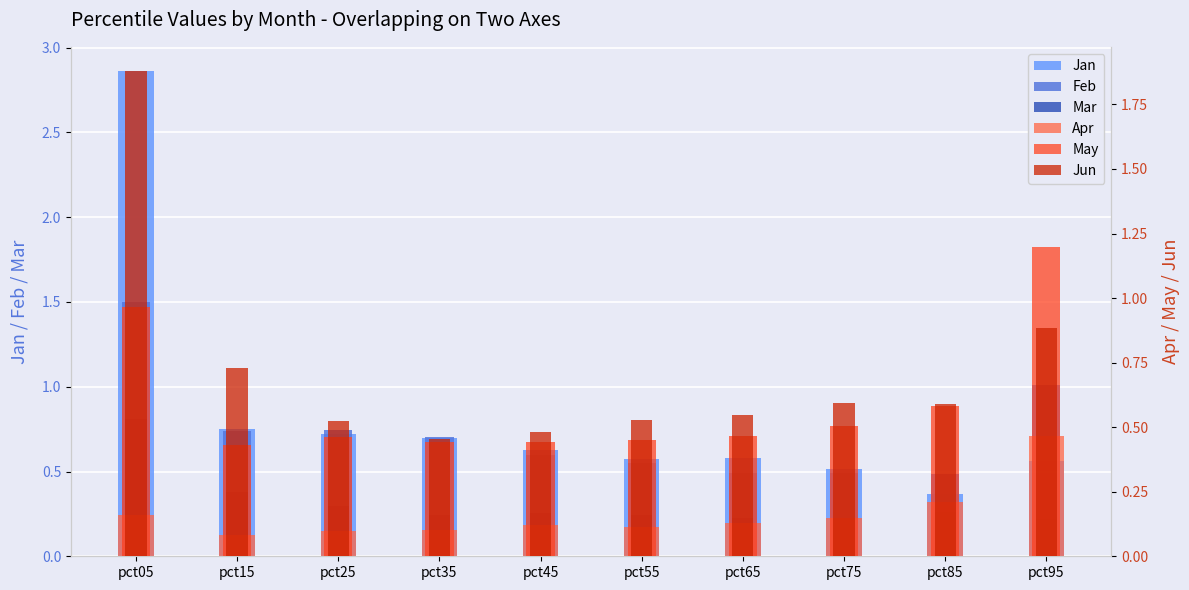

True or false: Feb has a value of 2.3 at pct05.

False